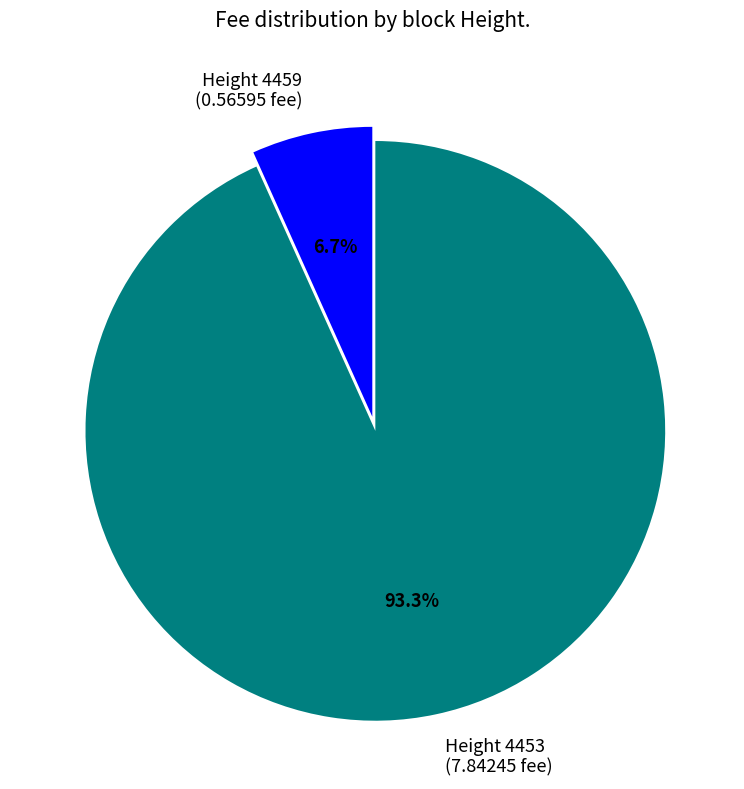

Which slice represents more than half of the pie?

Height 4453 (7.84245 fee)